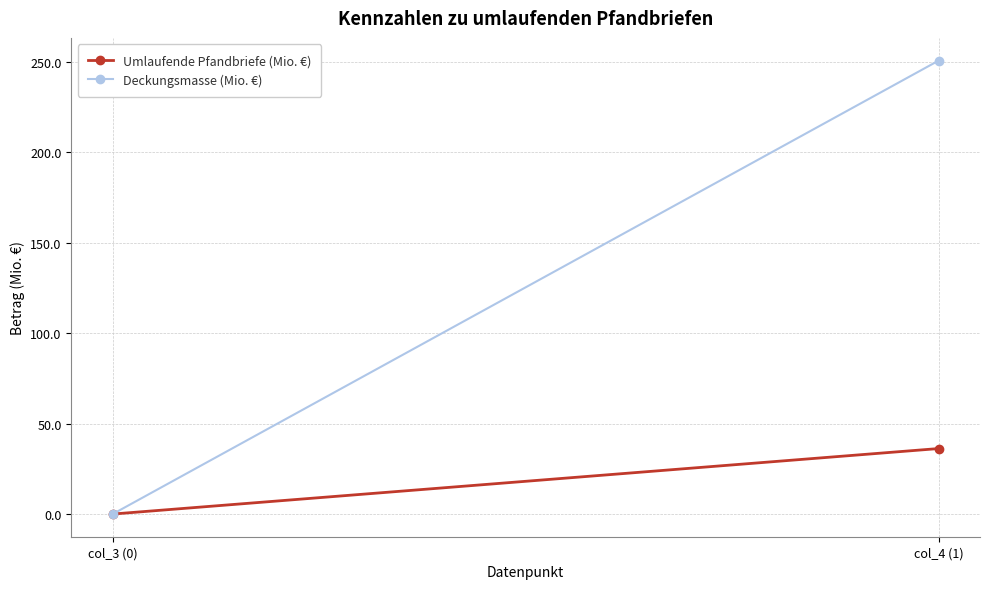

Reading left to right, transcribe all the data shown in this chart.

Umlaufende Pfandbriefe (Mio. €): col_3 (0)=0.0	col_4 (1)=36.2
Deckungsmasse (Mio. €): col_3 (0)=0.0	col_4 (1)=250.6